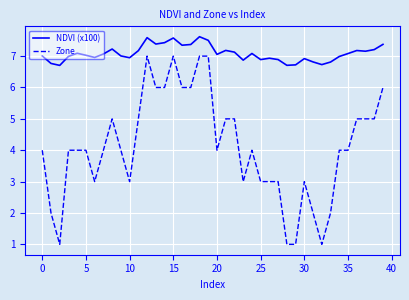

Rank the series by their average value, from lowest to highest.

Zone, NDVI (x100)